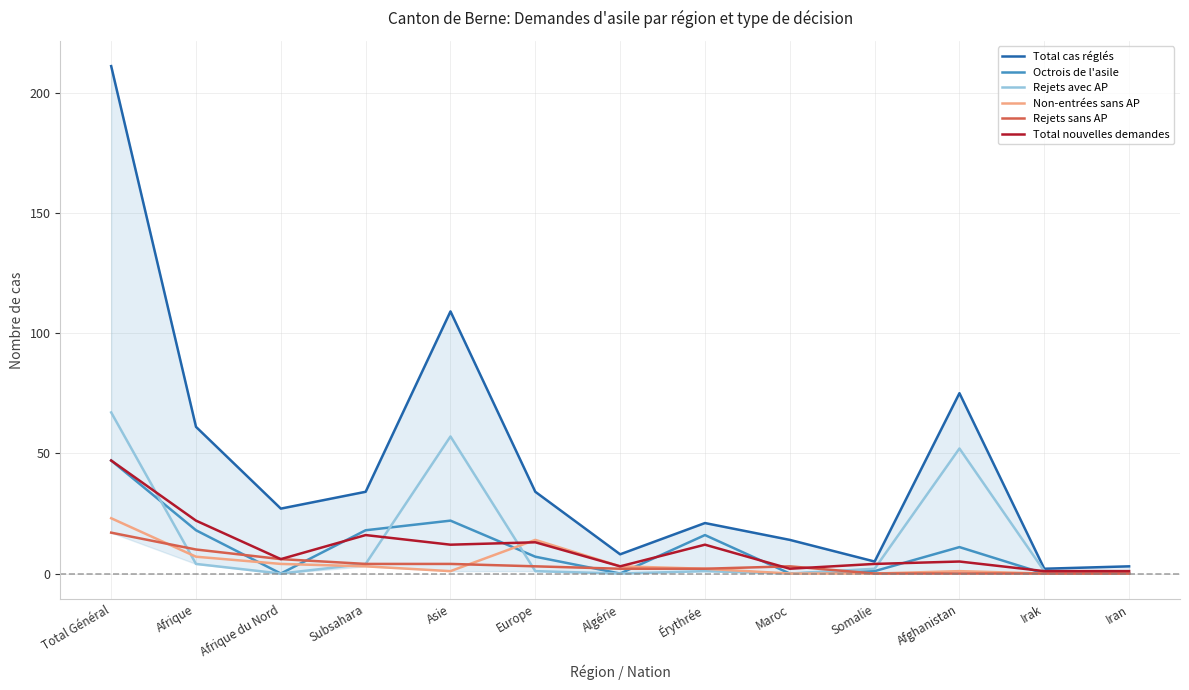

What is the label of the 5th point from the right?

Maroc